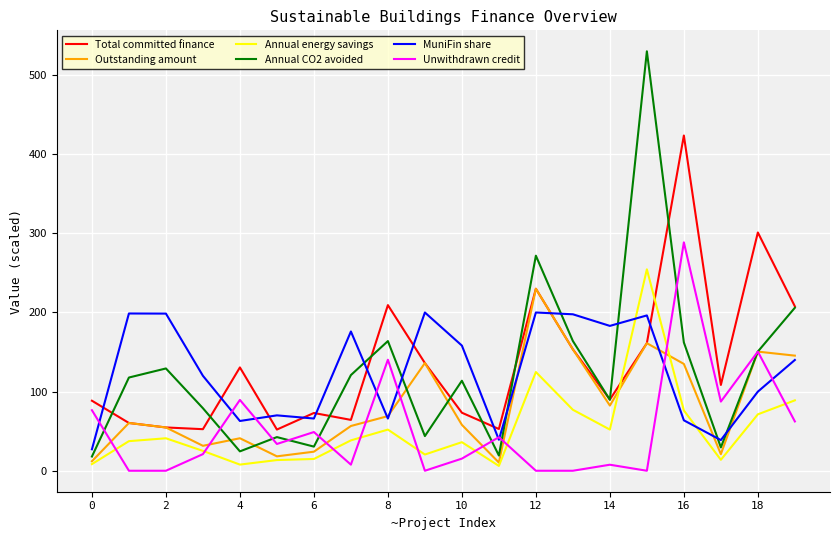

Is this an area chart (filled region under the line)?

No